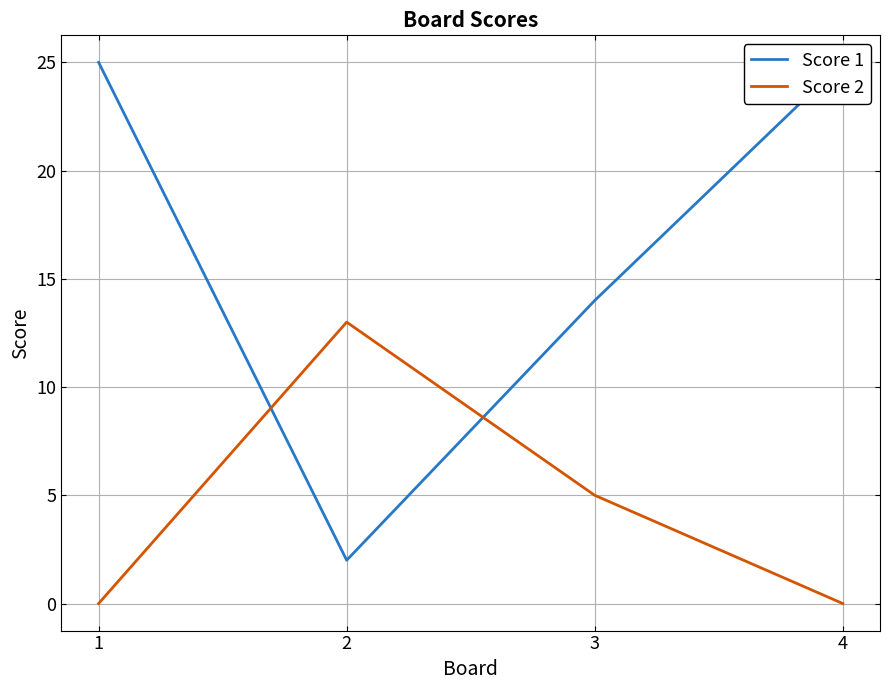

What is the total value across all series at 2?

15